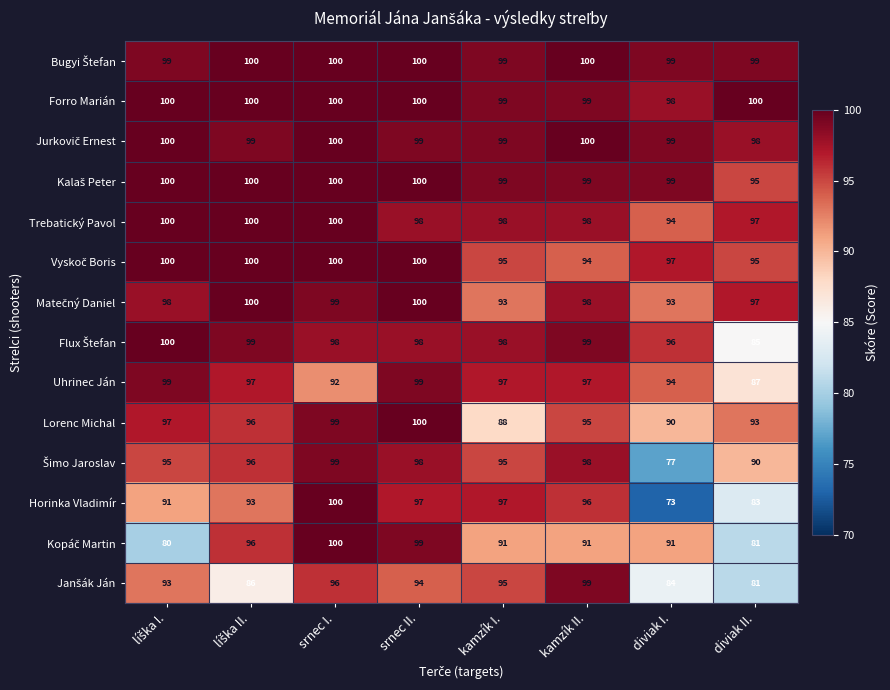

What is the minimum value shown in the chart?

73